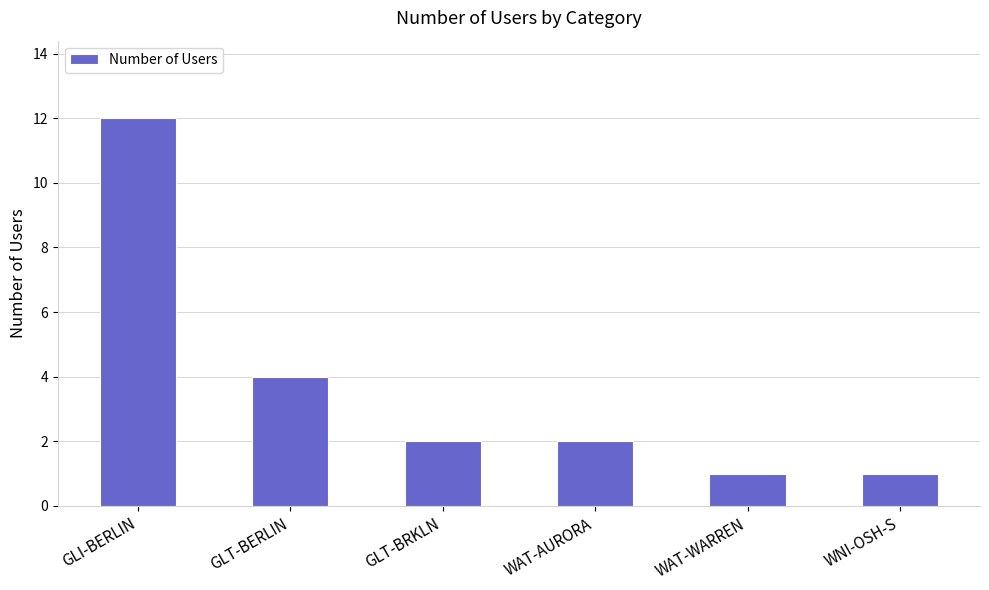

Which category has the highest value across all series?

GLI-BERLIN